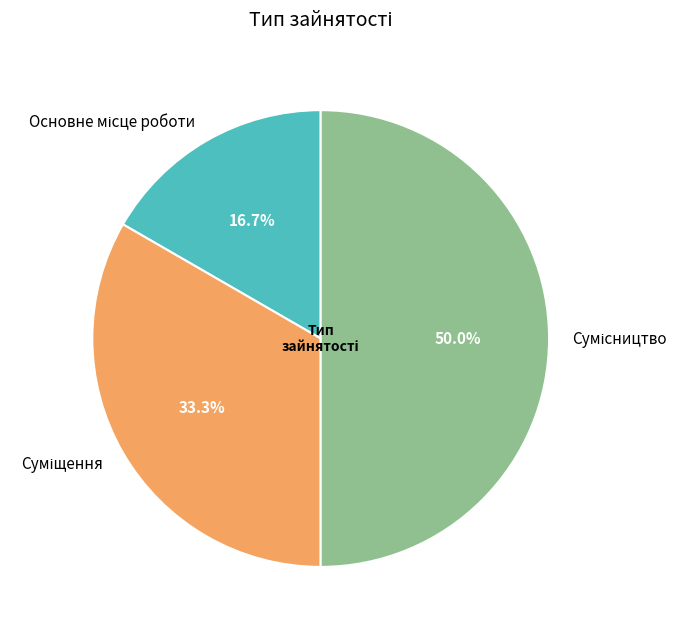

To the nearest percent, what portion does Сумісництво represent?

50%